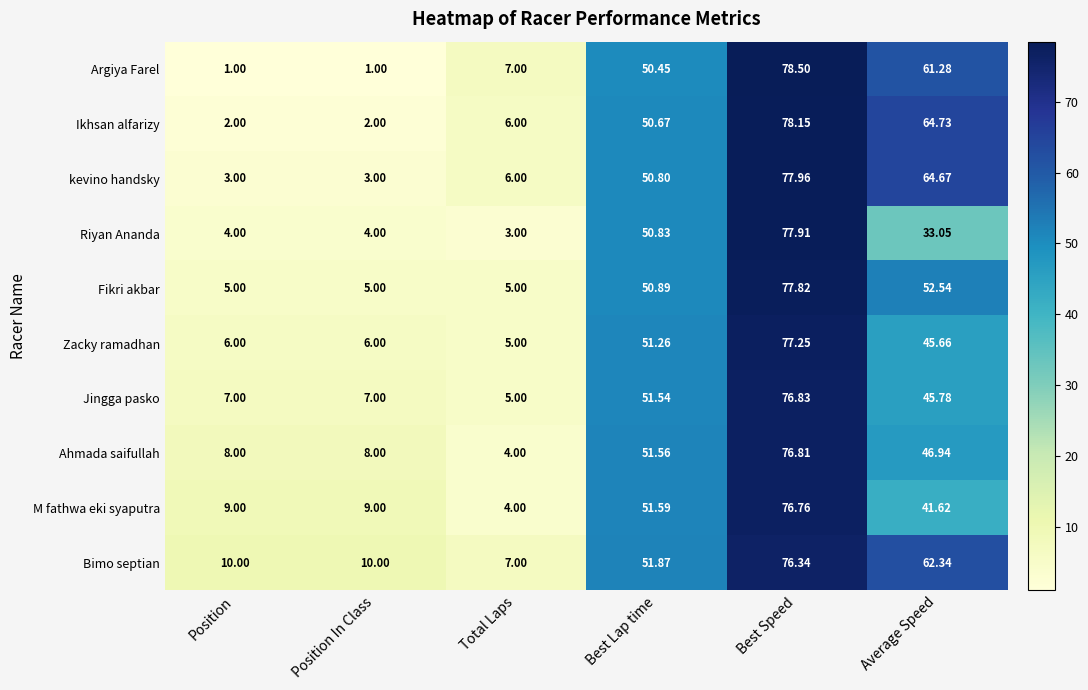

At which category does the chart reach its peak across all series?

Best Speed